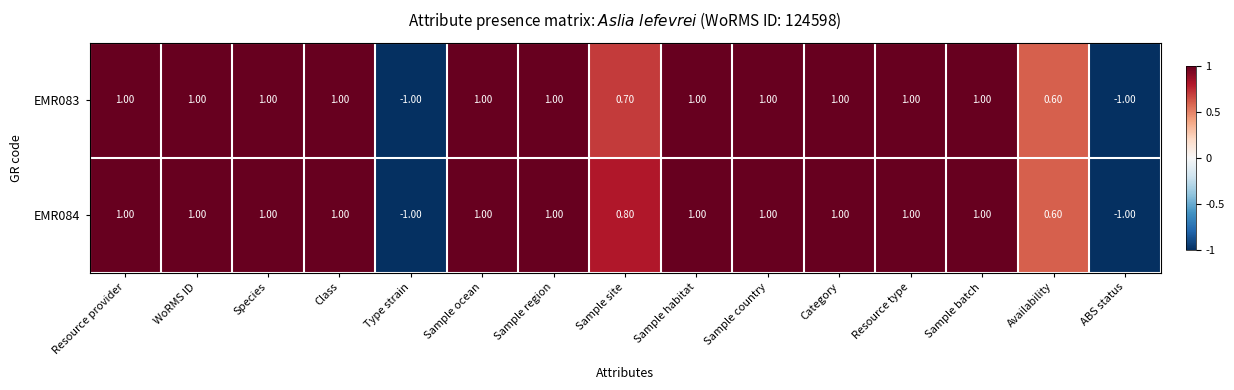

How many values in EMR083 are below zero?

2